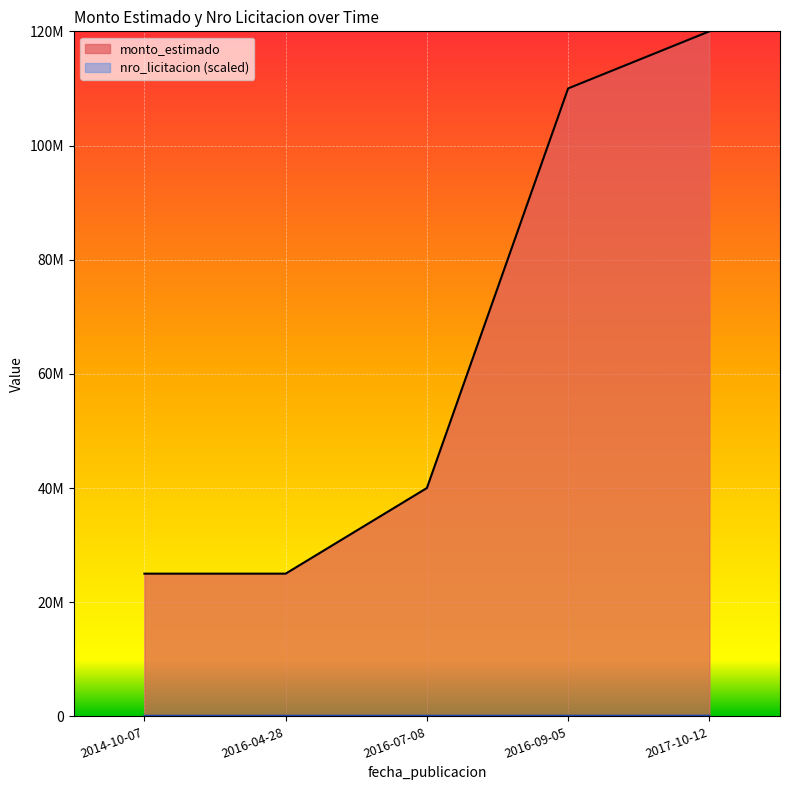

True or false: nro_licitacion and monto_estimado cross at least once.

False